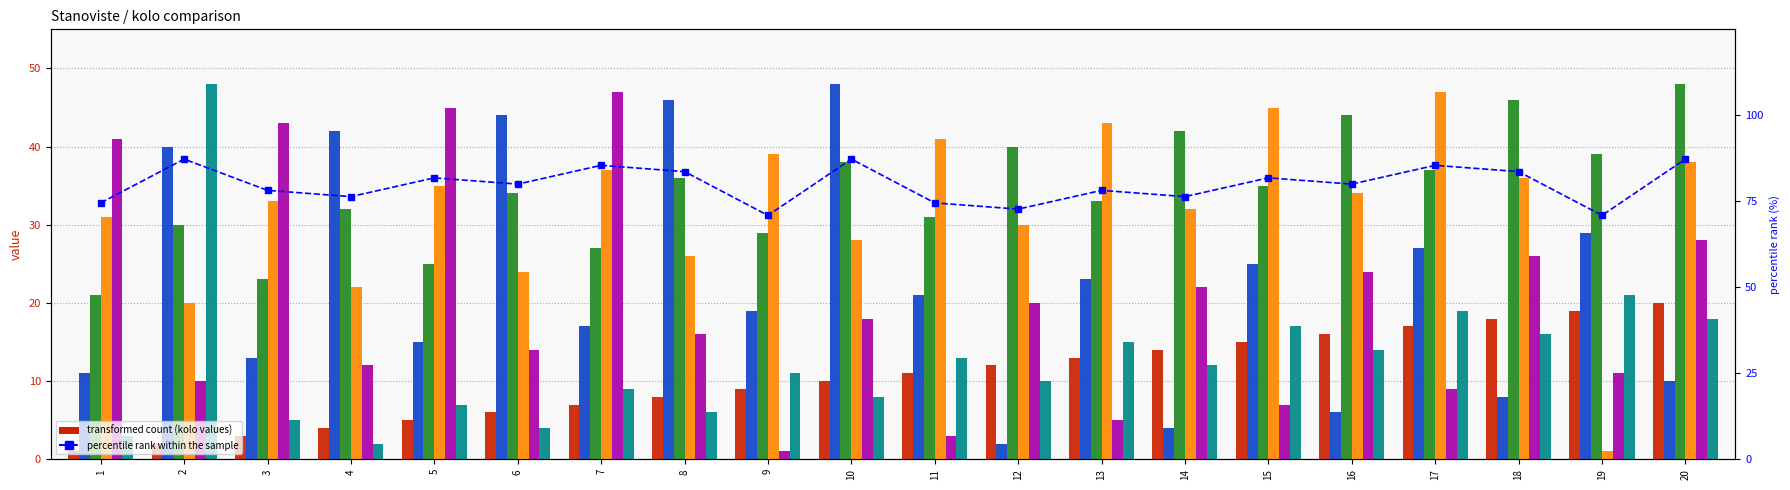

Are the bars grouped side by side (vs. stacked)?

Yes